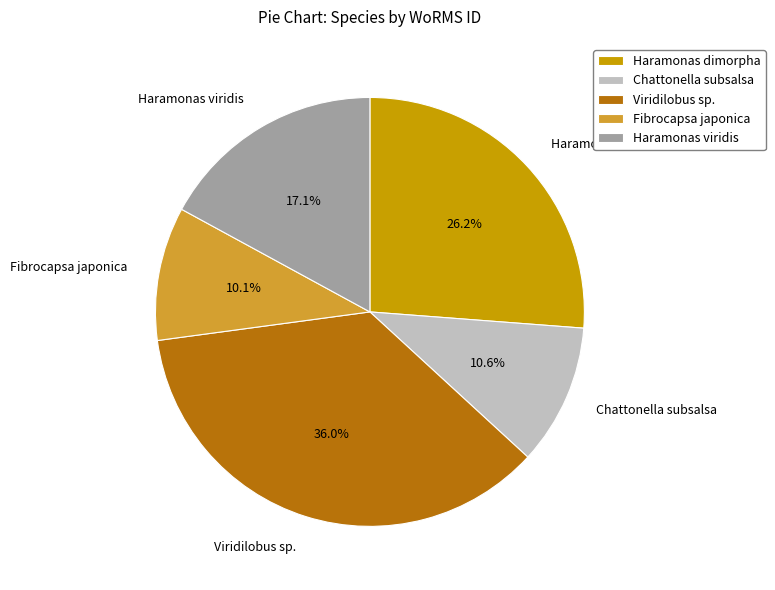

What is the total percentage of Fibrocapsa japonica and Viridilobus sp.?

46.1%